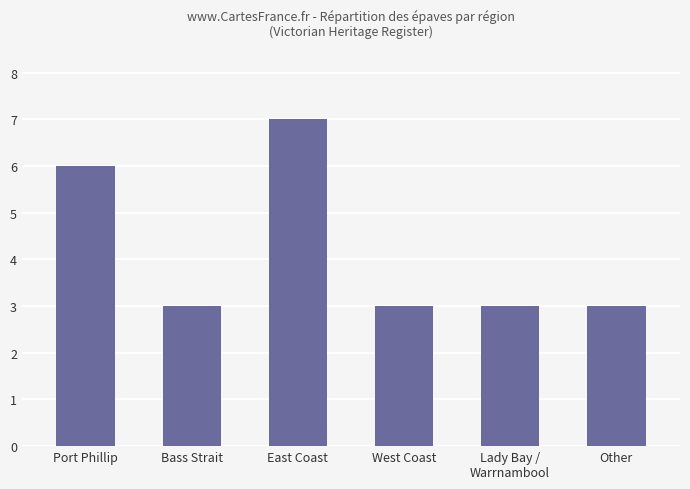

Count the number of categories in the chart.

6